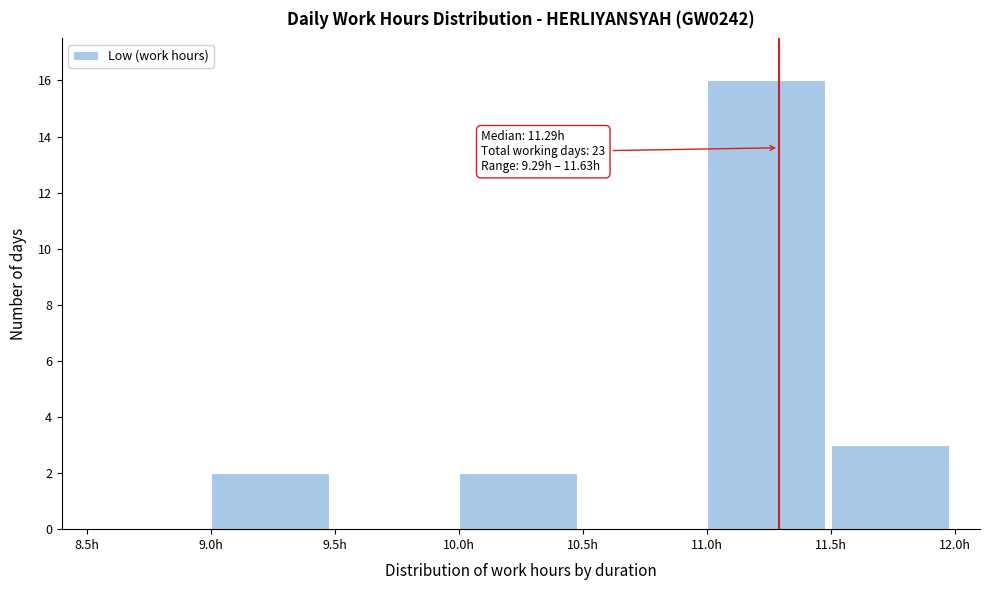

Over which range of the x-axis is the bar tallest?

11.0 to 11.5